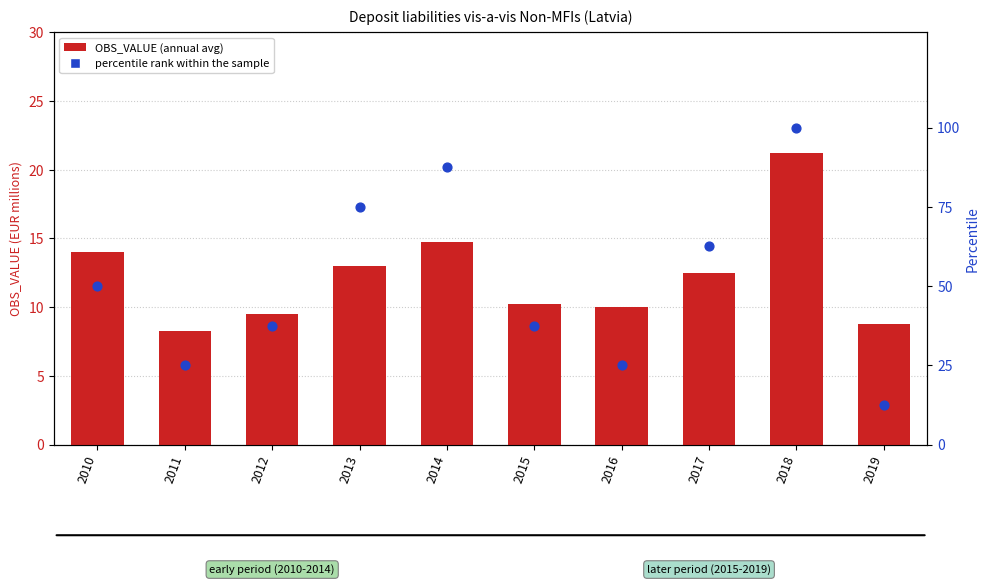

At which category is the sum across all series the highest?

2018